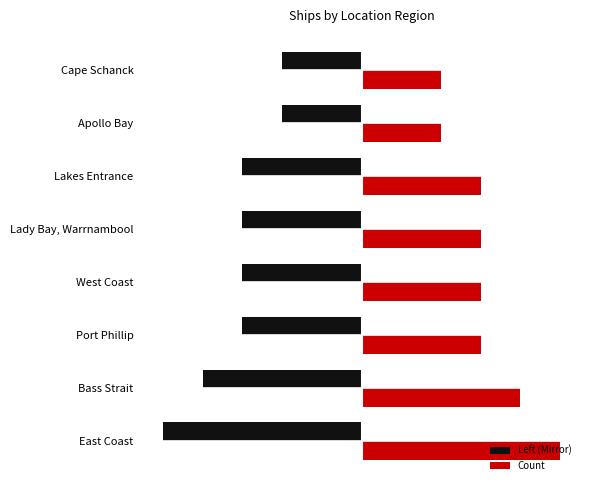

What are all the series names shown in the legend?

Left (Mirror), Count